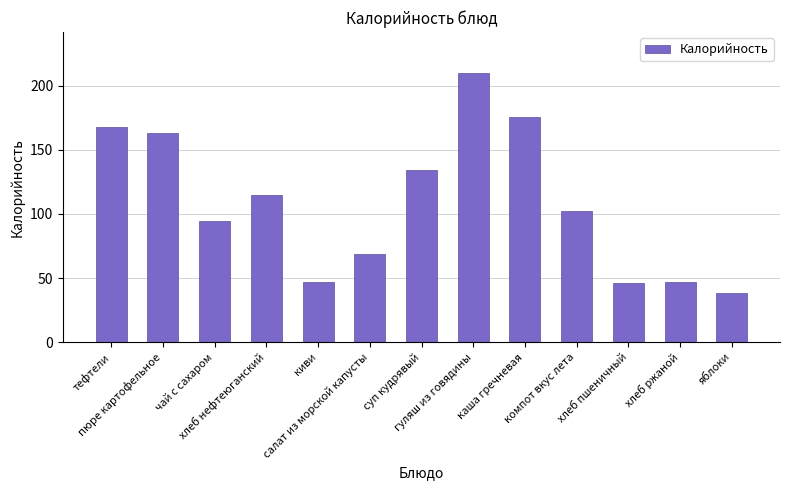

What is the difference between the second highest and minimum values?

137.4